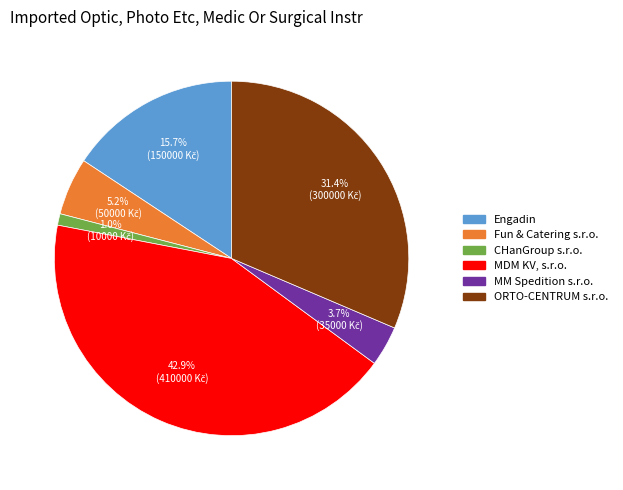

Combined, do Engadin and Fun & Catering s.r.o. account for over 50%?

No